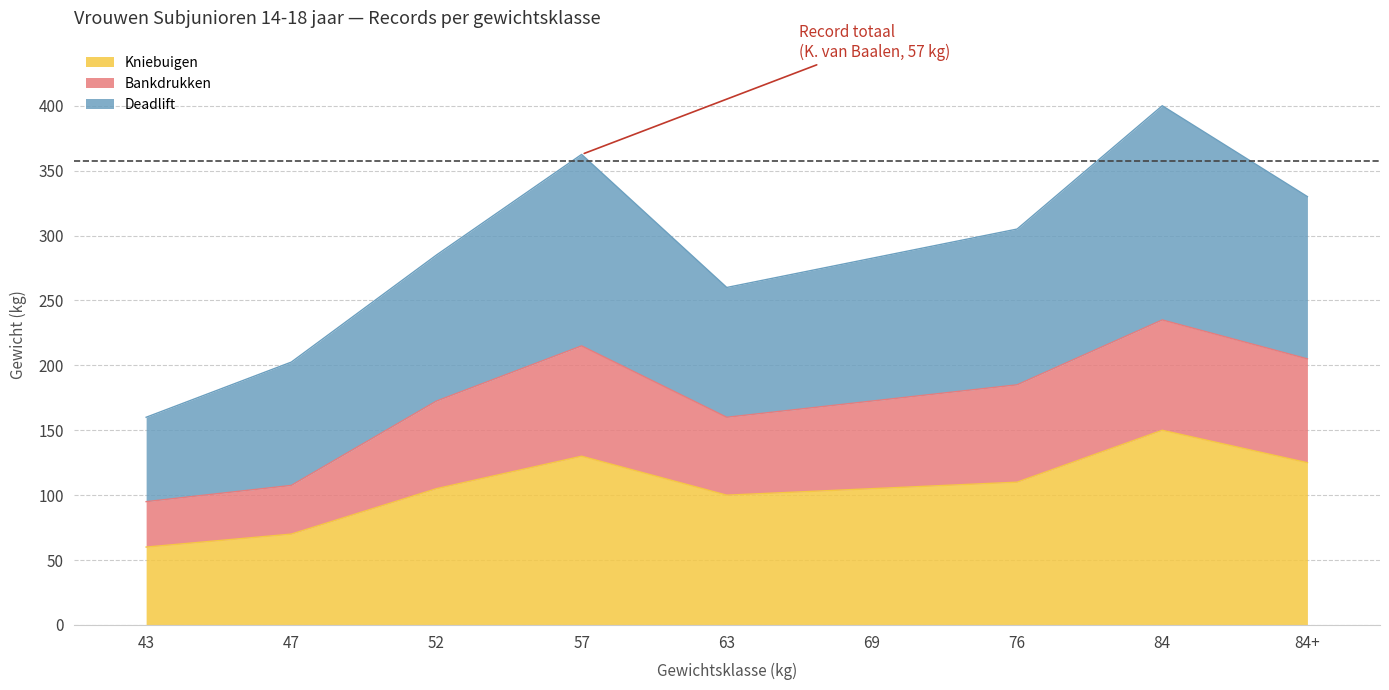

Does the chart display data point markers on the line(s)?

No